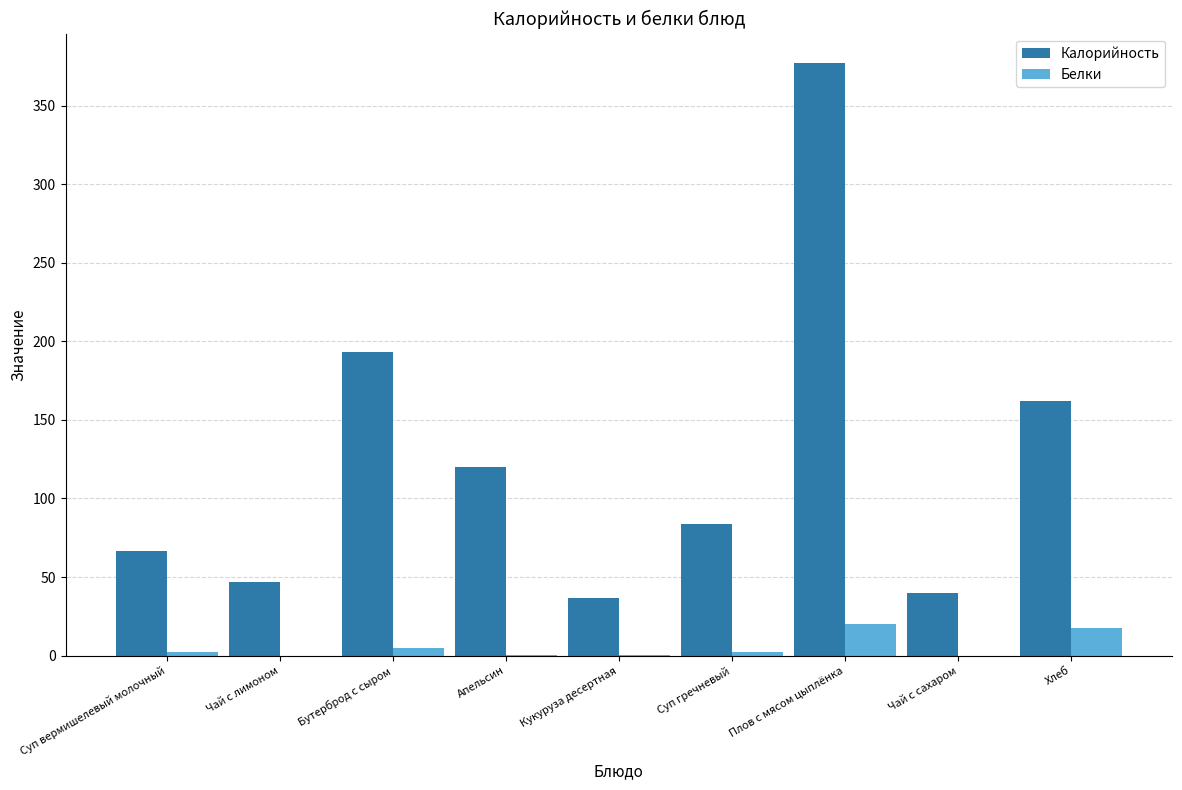

Where is Калорийность nearest to the value 206?

Бутерброд с сыром